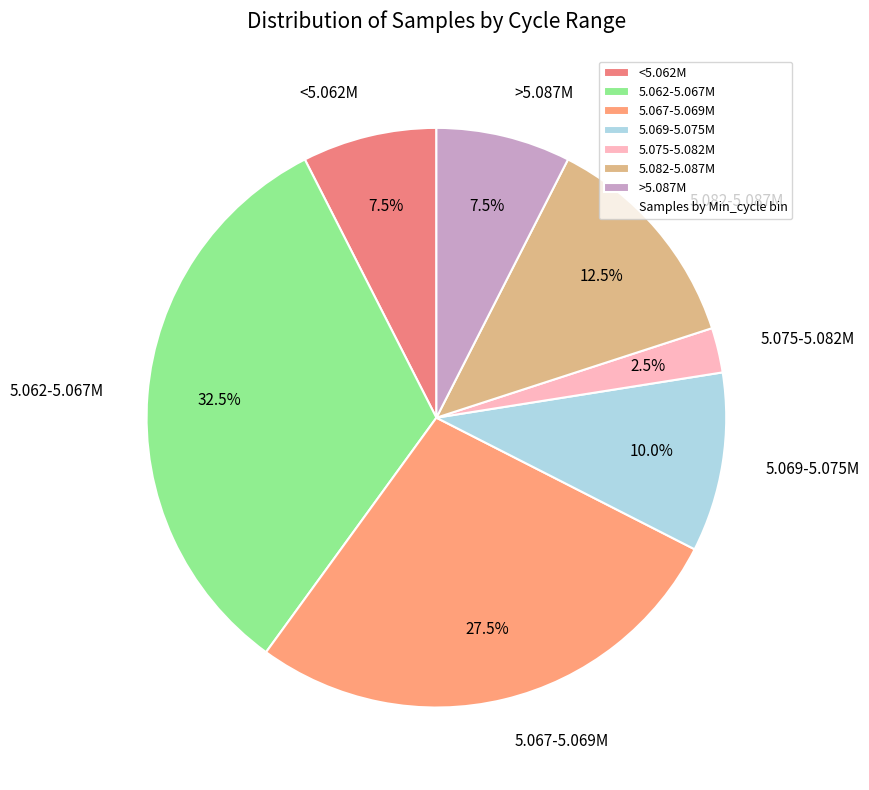

What is the smallest slice in the pie chart?

5.075-5.082M